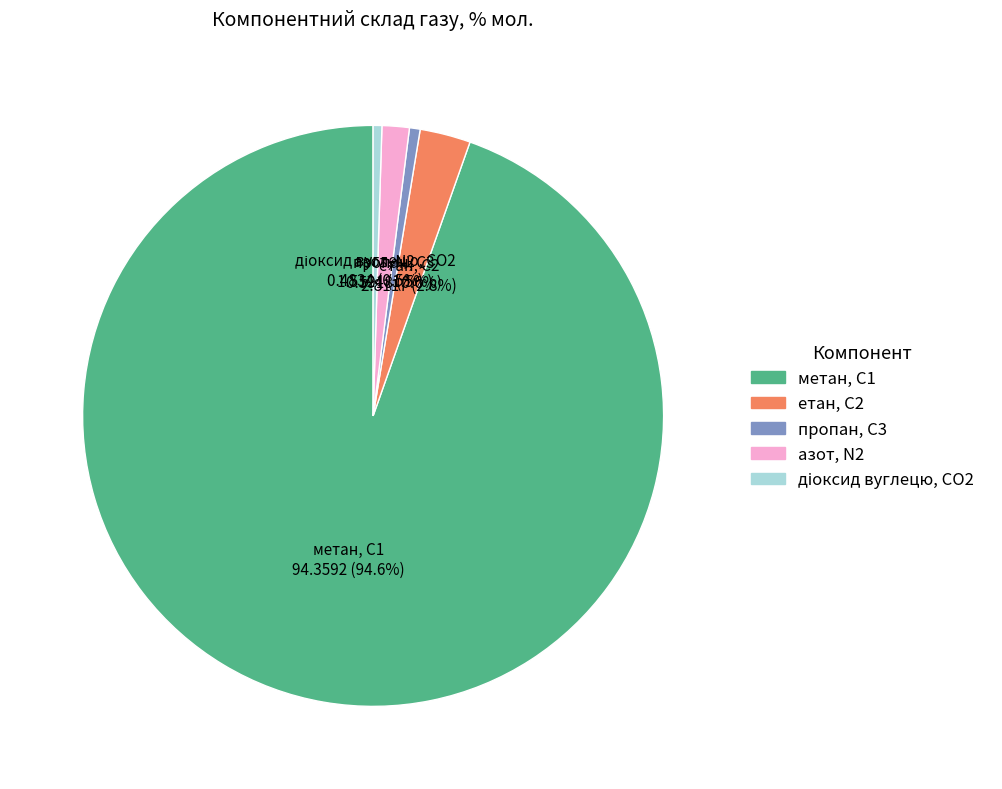

What percentage is the метан, С1 slice, to the nearest percent?

95%